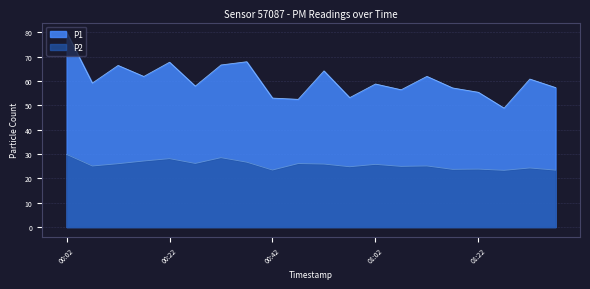

Reading left to right, what are all the values shown in this chart?

P1: 80.0	59.1	66.4	61.9	67.7	57.9	66.6	67.9	53.0	52.5	64.1	53.1	58.8	56.4	61.9	57.1	55.4	48.8	60.8	57.3
P2: 29.9	25.1	26.0	27.1	28.1	26.1	28.5	26.6	23.4	26.1	25.9	24.8	25.8	24.9	25.1	23.7	23.8	23.3	24.3	23.4